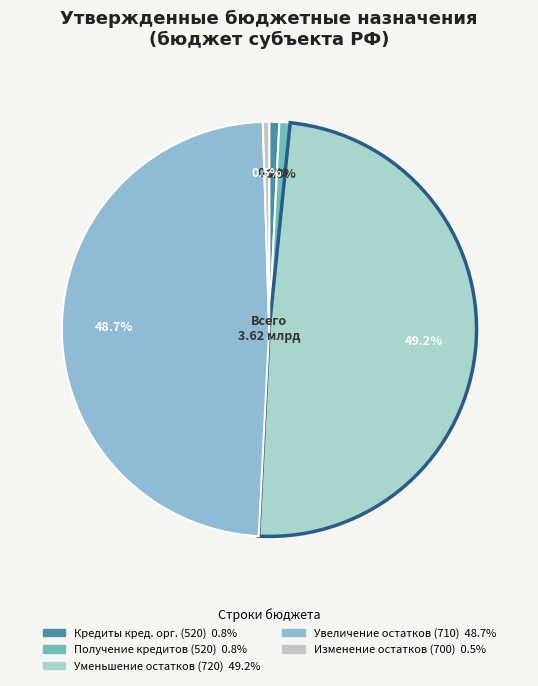

Which slice is the largest?

720